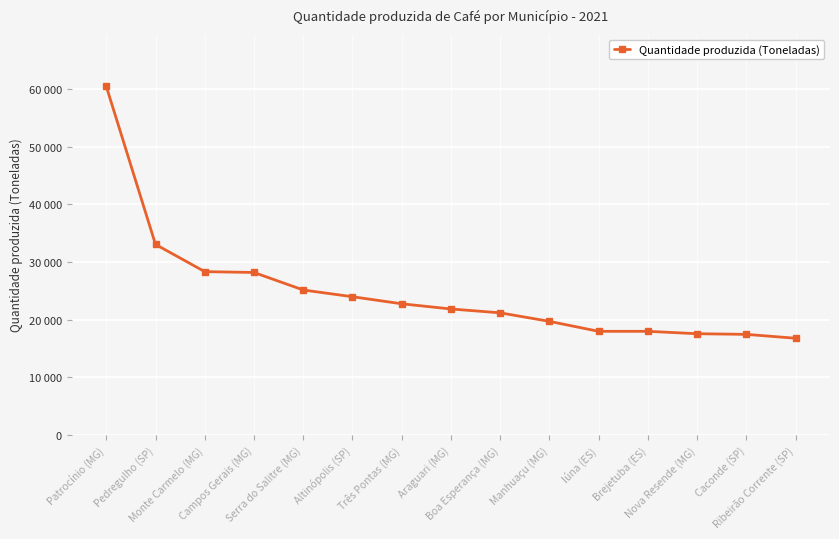

What is the difference between the maximum and minimum values?

43686